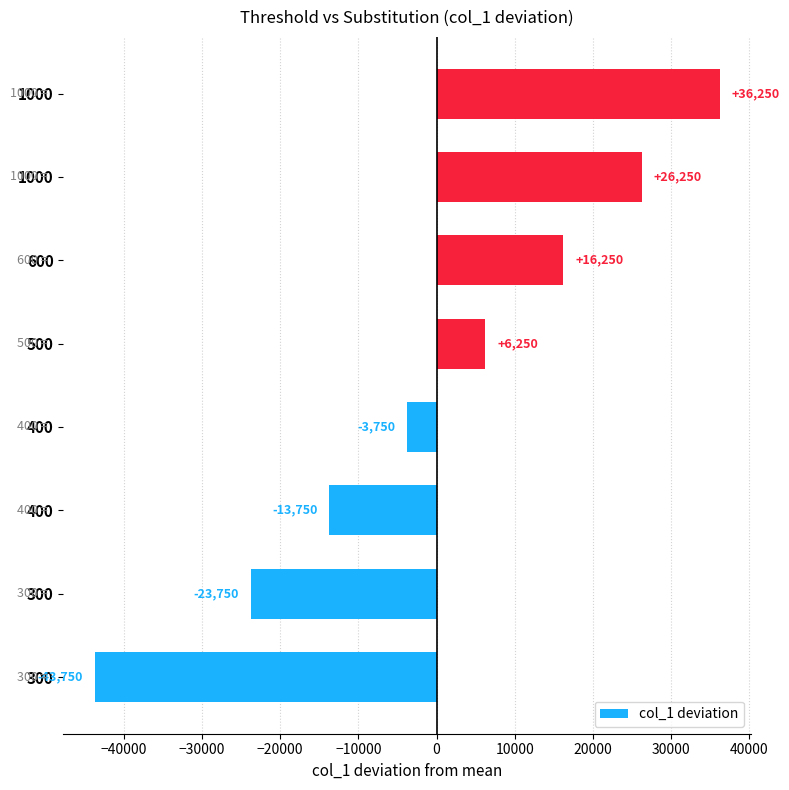

How many values are between -13750 and 26250?

5